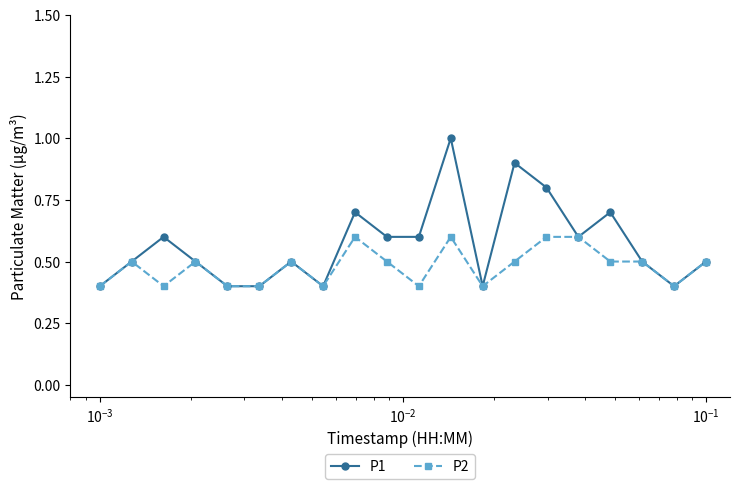

What is the smallest value displayed?

0.4